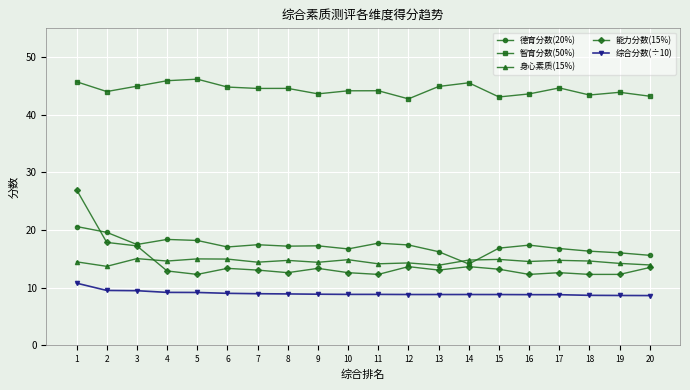

True or false: 智育分数(50%) has more than 0 interior local peaks.

True